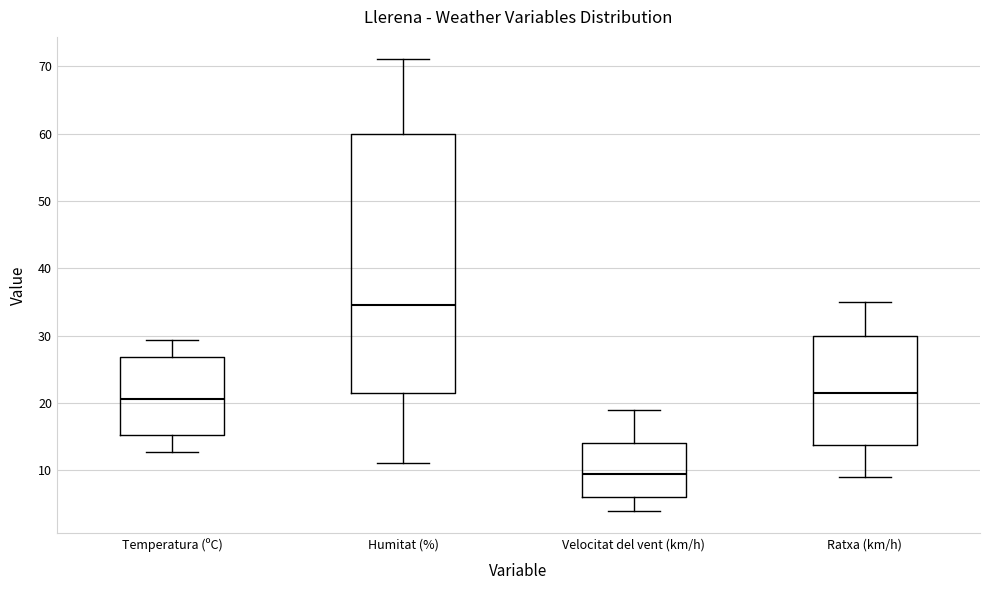

Reading left to right, transcribe this box plot: for each box, give where its median line is, the range the box spans, and where its two whiskers end, as read against the y-axis. The values are not printed on the chart, so give them approximately, as read against the axis.

Temperatura (ºC): median 21, box 15 to 27, whiskers 13 to 29
Humitat (%): median 35, box 22 to 60, whiskers 11 to 71
Velocitat del vent (km/h): median 10, box 6 to 14, whiskers 4 to 19
Ratxa (km/h): median 22, box 14 to 30, whiskers 9 to 35